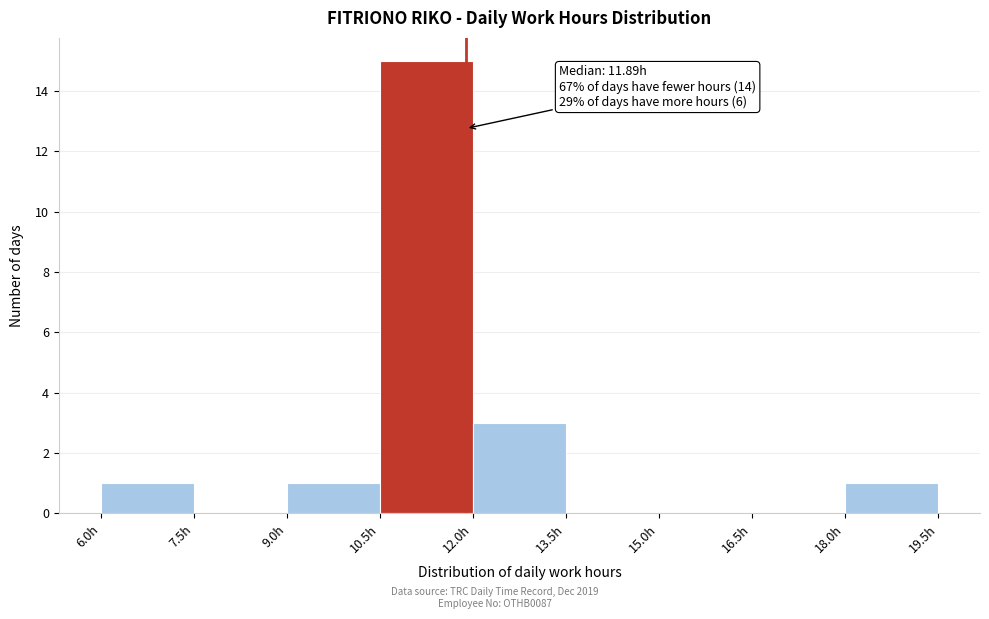

Over which range of the x-axis is the bar tallest?

10.5 to 12.0